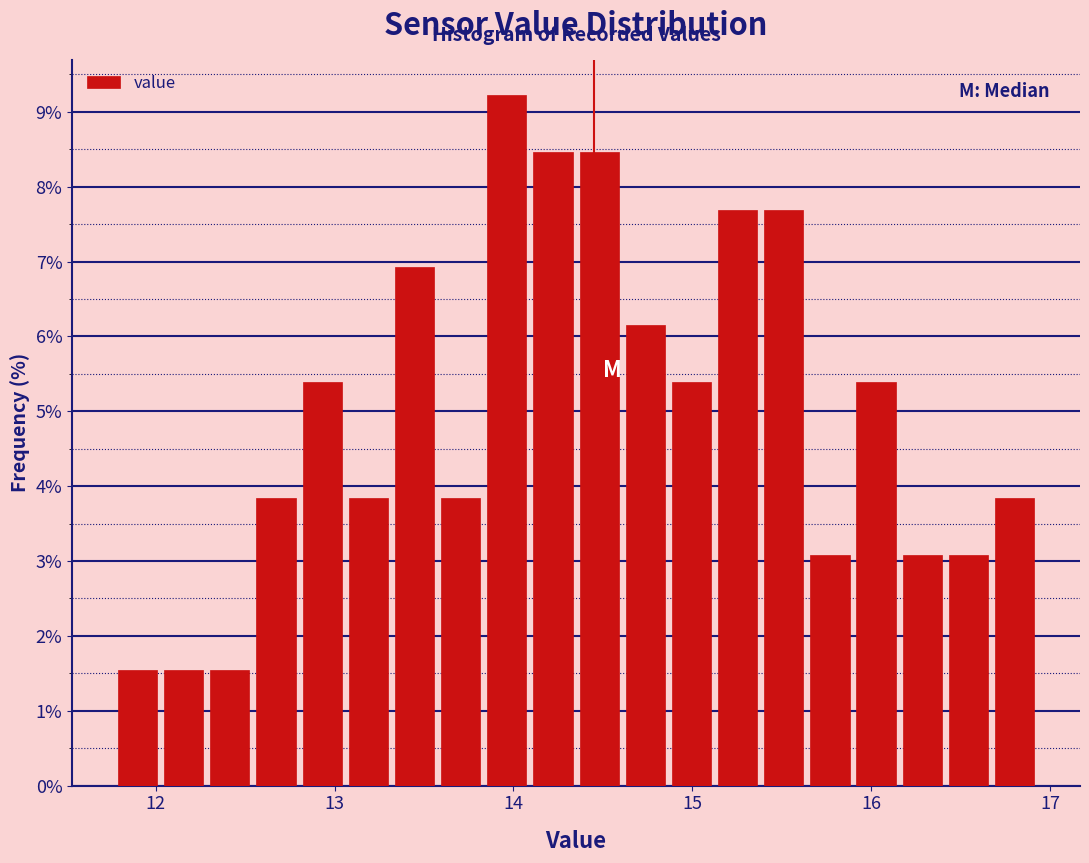

Around what value on the x-axis is the tallest bar? Give the approximate position of its centre, as read against the axis.

14.0